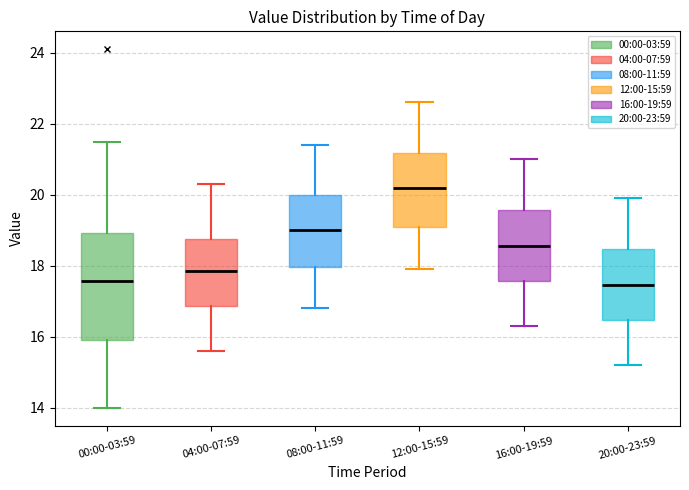

Reading left to right, transcribe this box plot: for each box, give where its median line is, the range the box spans, and where its two whiskers end, as read against the y-axis. The values are not printed on the chart, so give them approximately, as read against the axis.

00:00-03:59: median 17.6, box 16.0 to 19.0, whiskers 14.0 to 21.4
04:00-07:59: median 17.8, box 16.8 to 18.8, whiskers 15.6 to 20.4
08:00-11:59: median 19.0, box 18.0 to 20.0, whiskers 16.8 to 21.4
12:00-15:59: median 20.2, box 19.2 to 21.2, whiskers 18.0 to 22.6
16:00-19:59: median 18.6, box 17.6 to 19.6, whiskers 16.4 to 21.0
20:00-23:59: median 17.4, box 16.4 to 18.4, whiskers 15.2 to 20.0